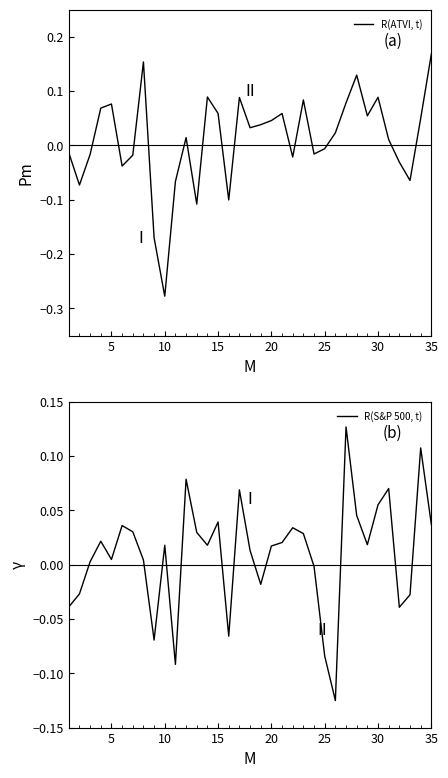

What is the sum of all R(ATVI, t) values?

0.4